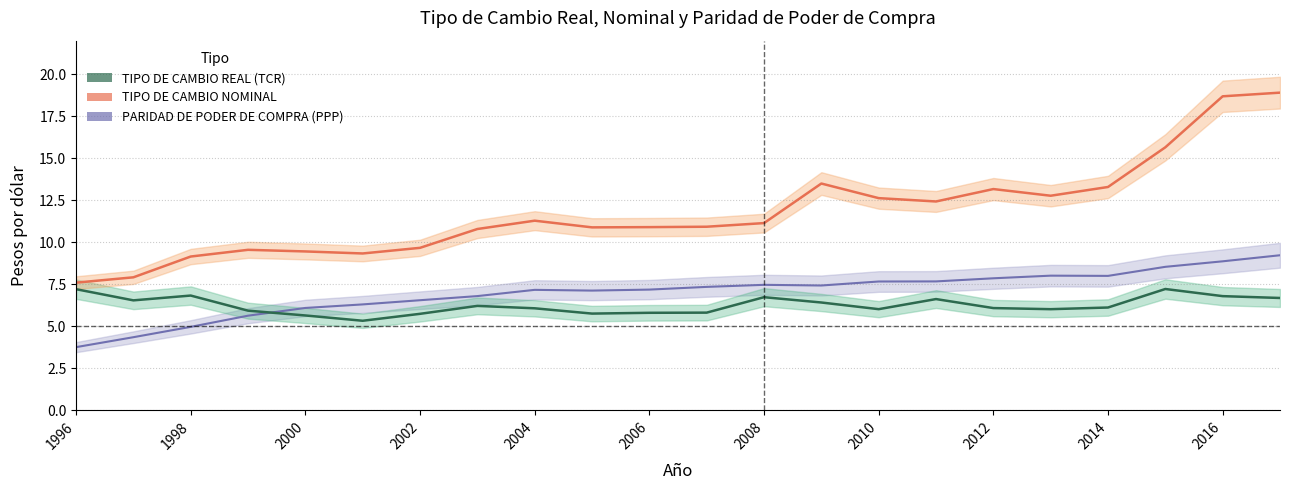

How many interior local valleys does the TIPO DE CAMBIO REAL (TCR) series have?

5